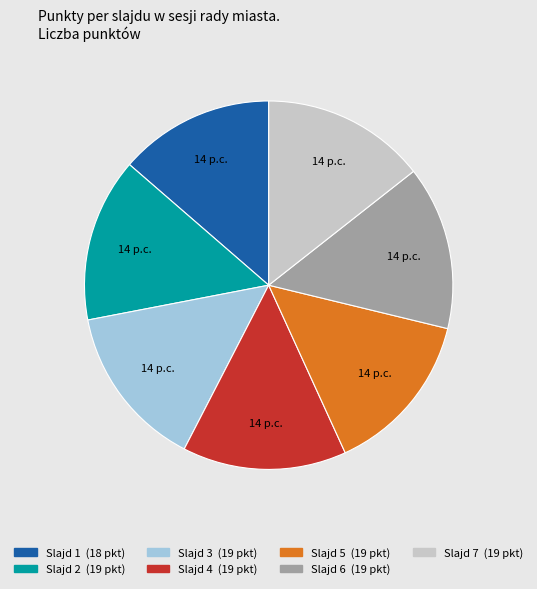

Is there a majority slice in this chart?

No